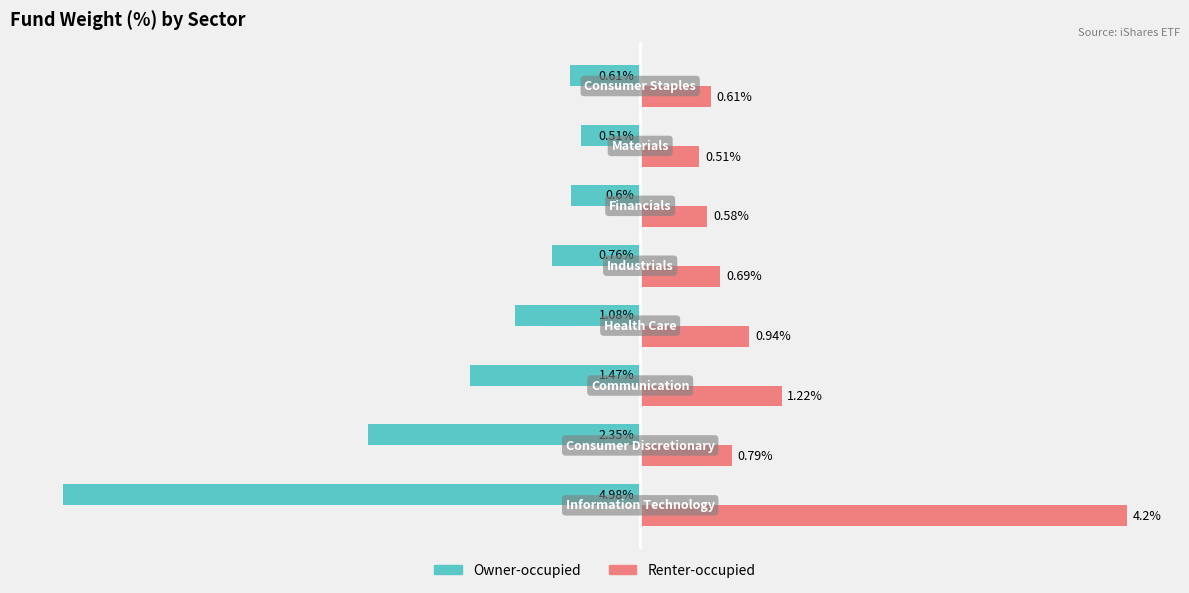

Which series has the widest spread of values?

Owner-occupied